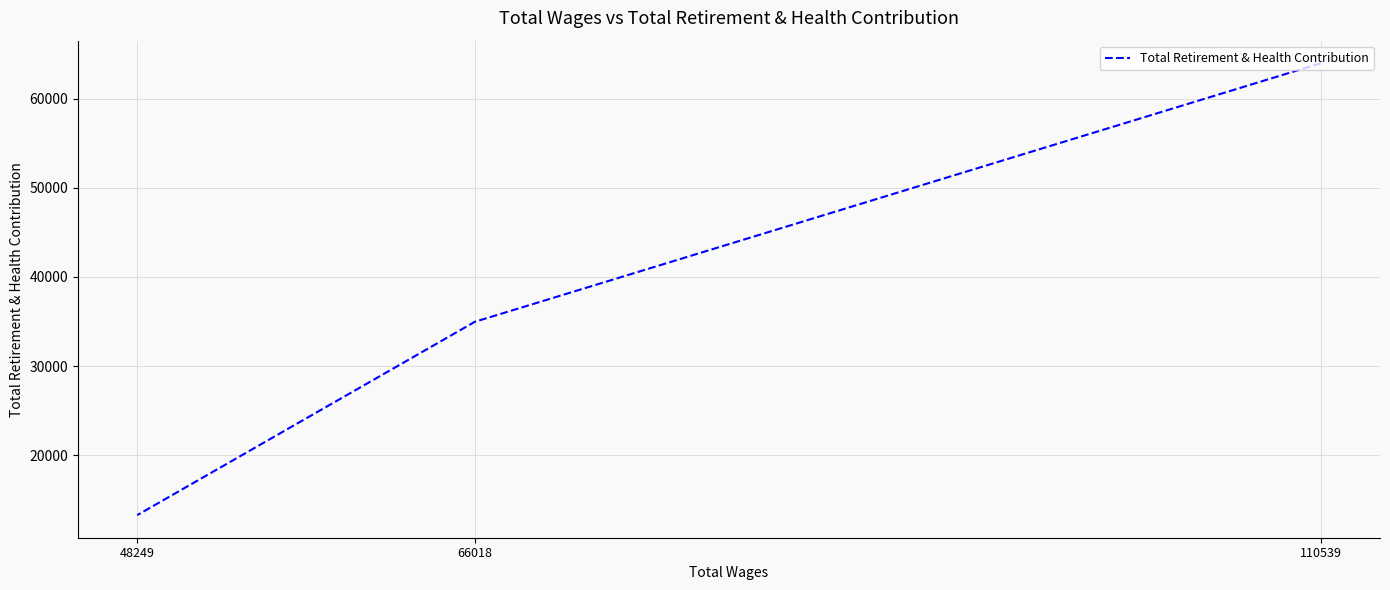

Which label corresponds to the largest value in the chart?

110539